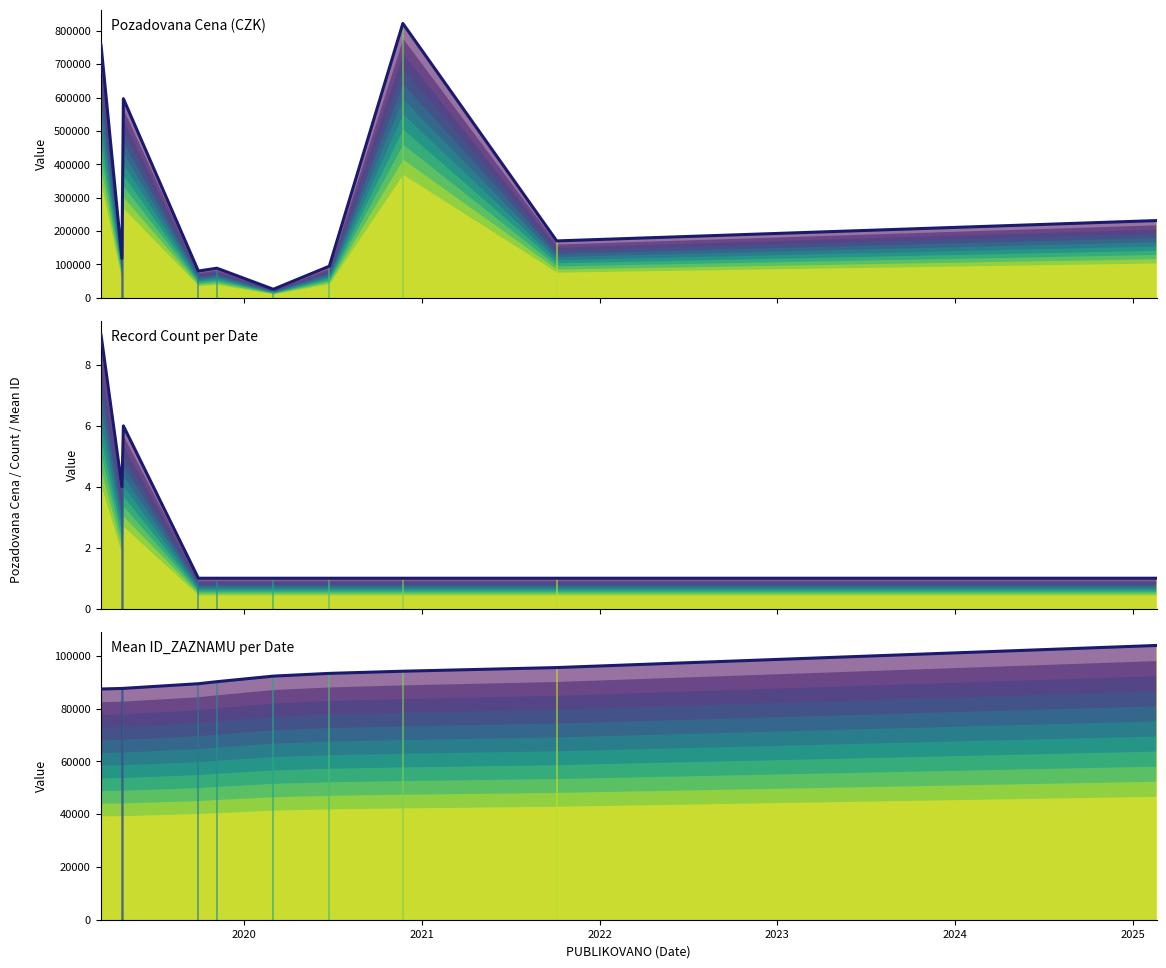

What are all the series names shown in the legend?

Pozadovana Cena (CZK), Record Count per Date, Mean ID_ZAZNAMU per Date